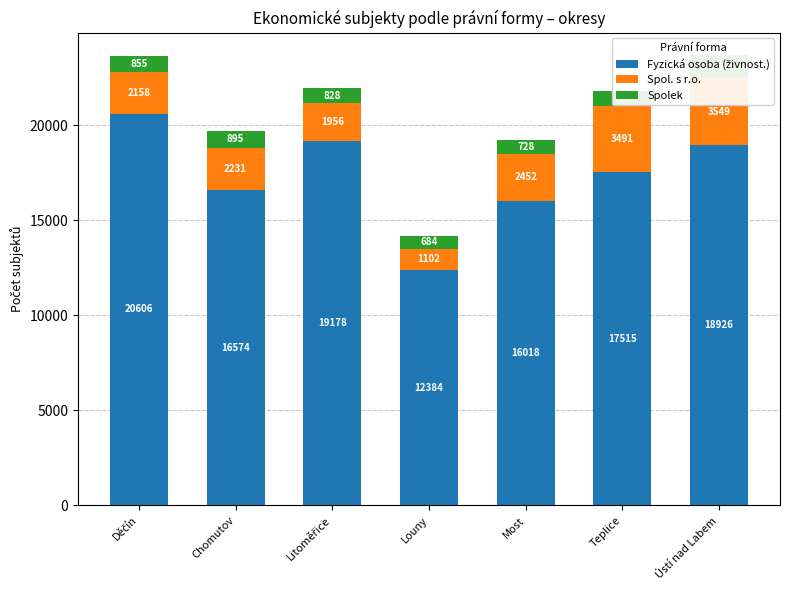

What is the total value across all series at Ústí nad Labem?

23674